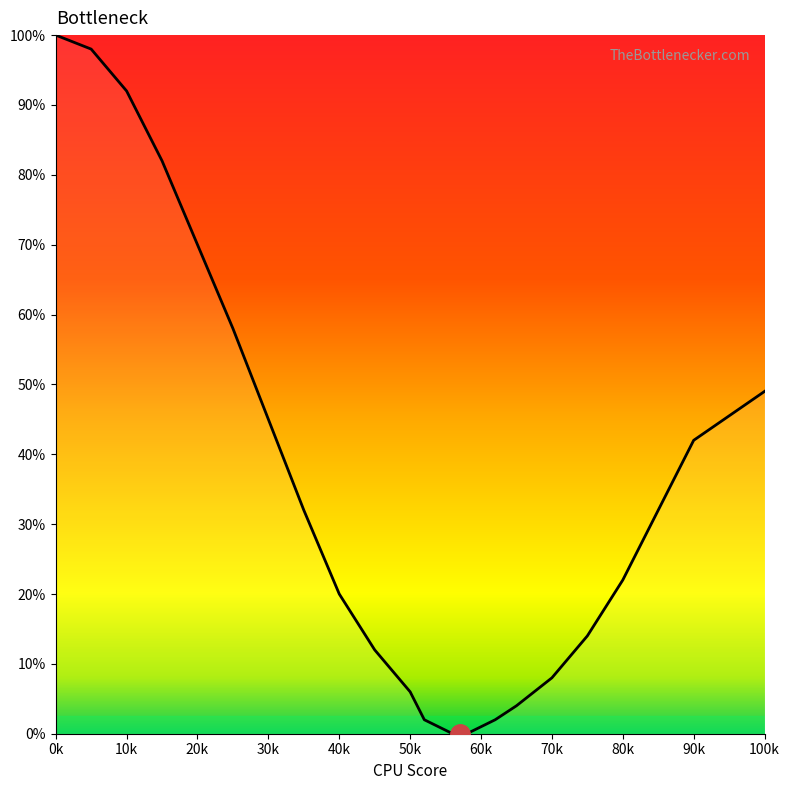

What is the change in value from 52 to 60?

-1